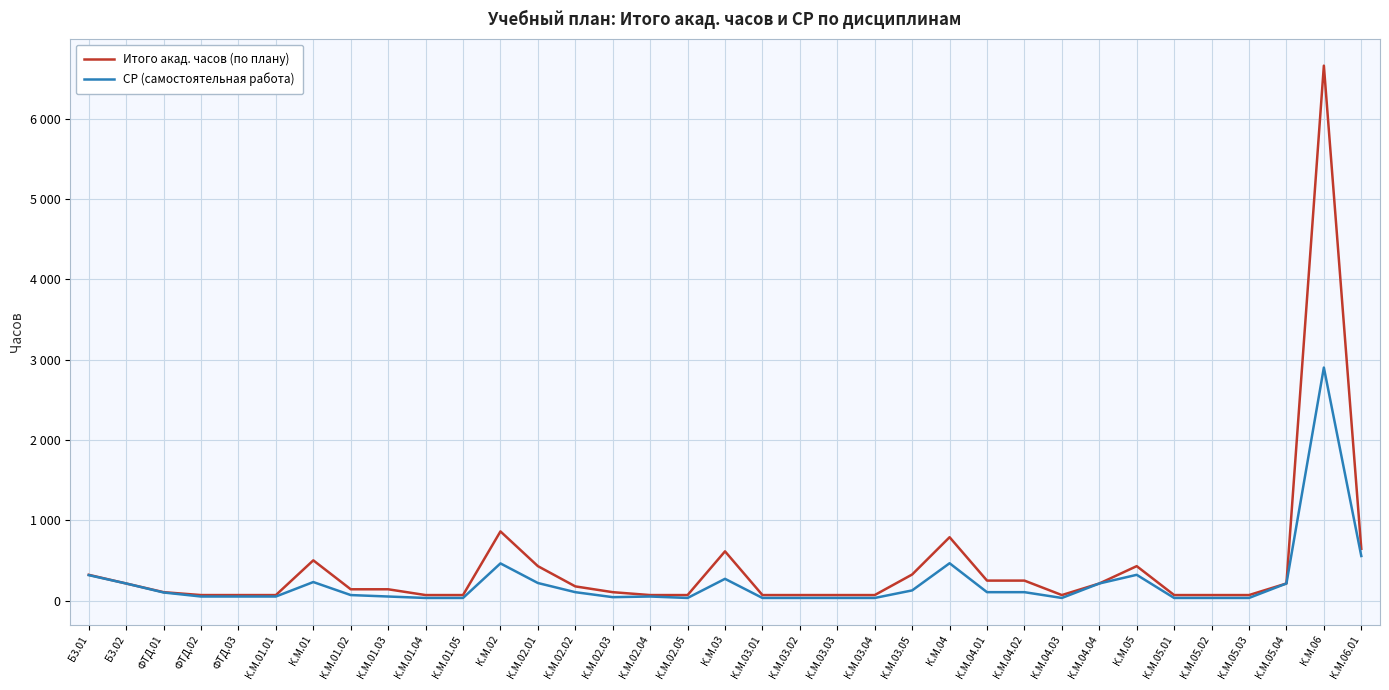

What is the sum of the Итого акад. часов (по плану) values at К.М.04.01 and К.М.04.03?

324